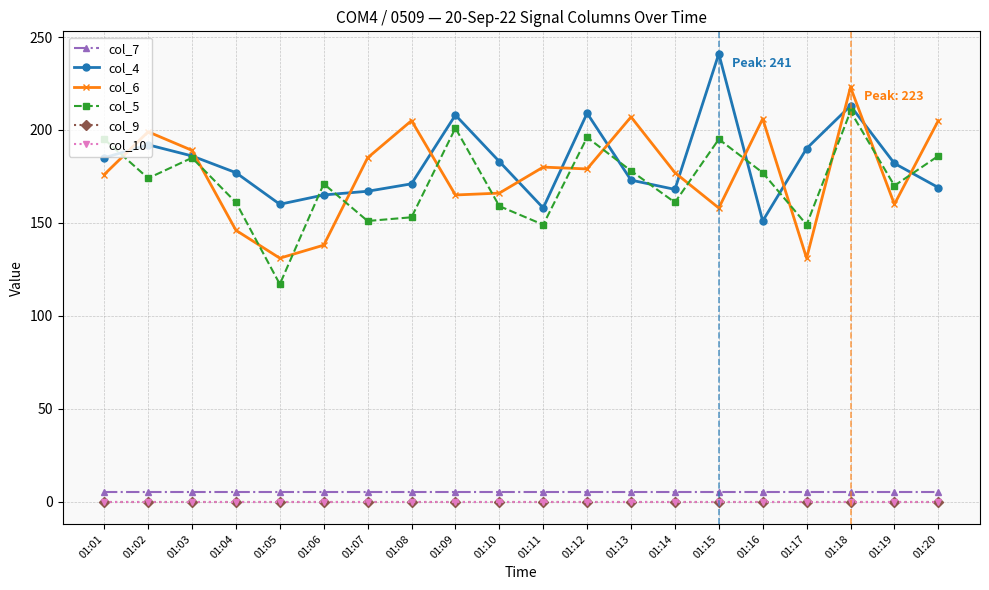

Is the value of col_9 at 01:09 greater than the value of col_6 at 01:05?

No